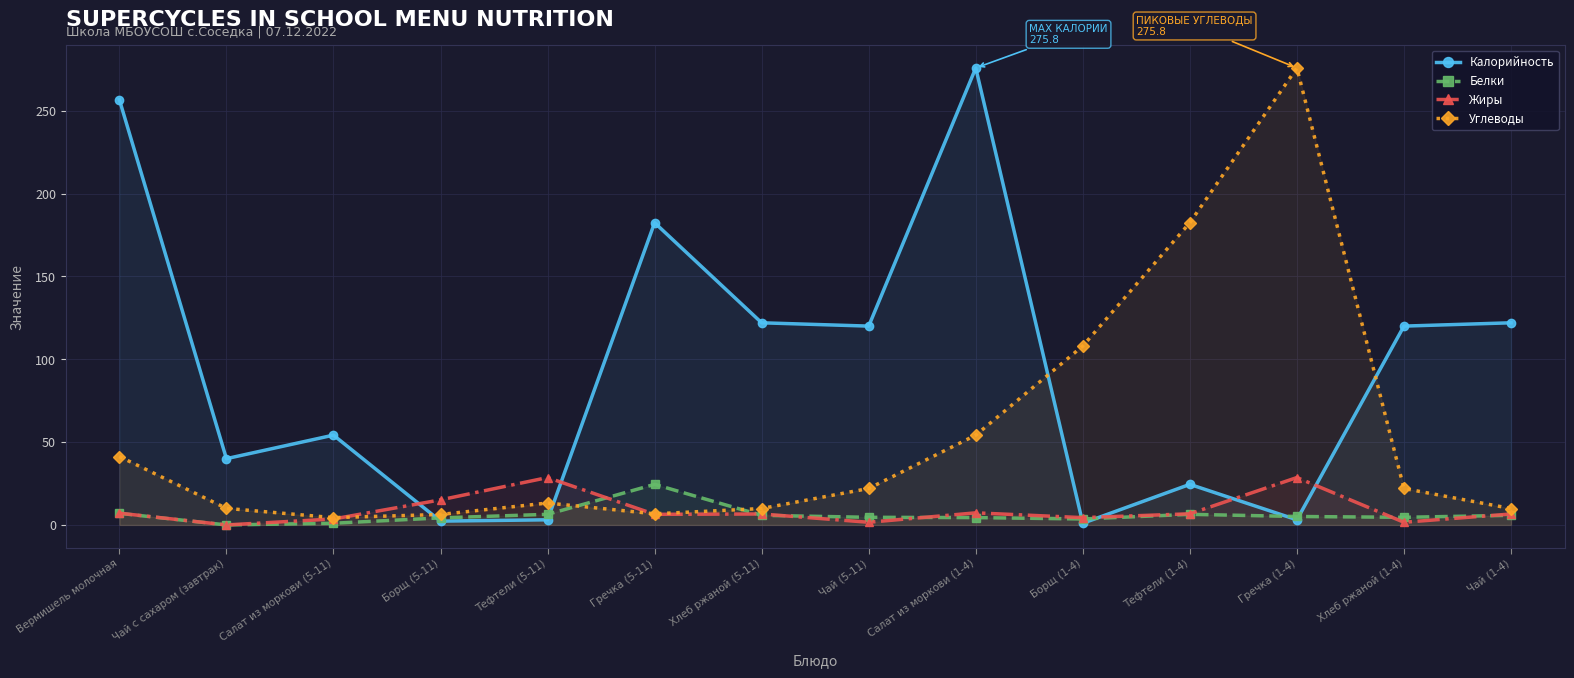

At how many categories does at least one series exceed 102?

10